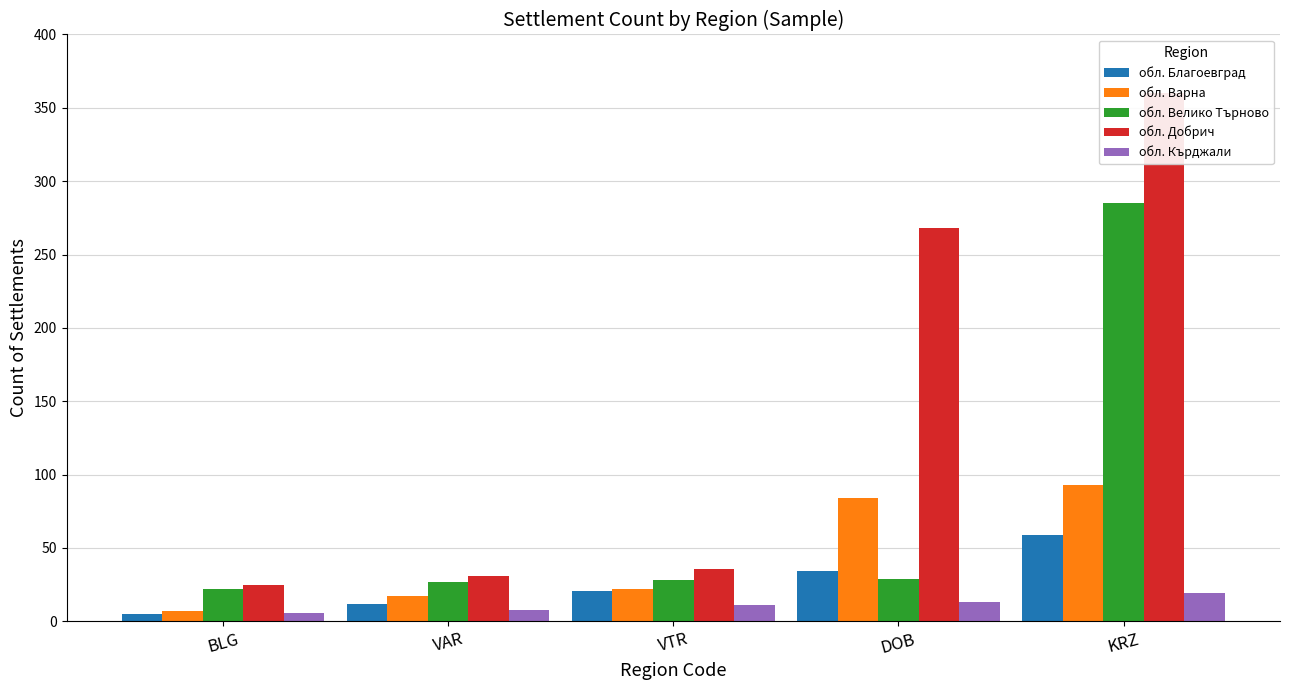

What are all the series names shown in the legend?

обл. Благоевград, обл. Варна, обл. Велико Търново, обл. Добрич, обл. Кърджали